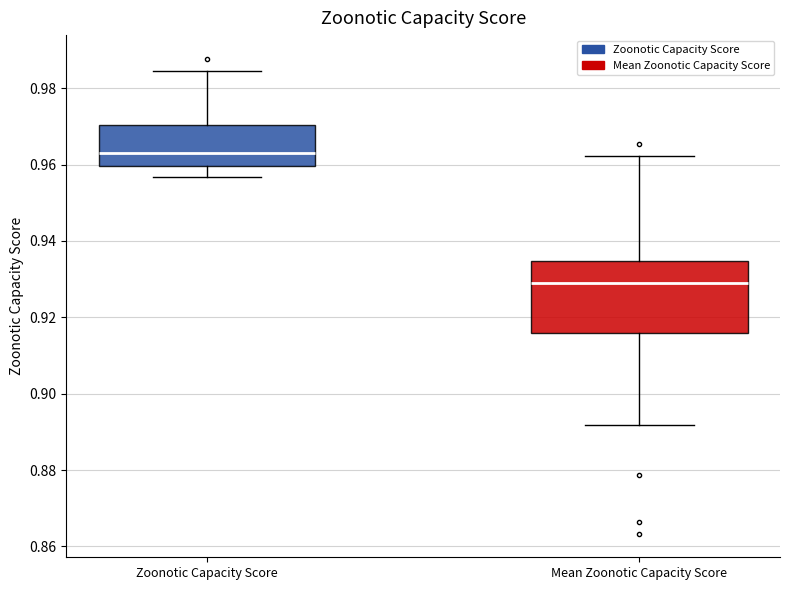

Comparing the boxes themselves (not the whiskers), which one is the tallest?

Mean Zoonotic Capacity Score